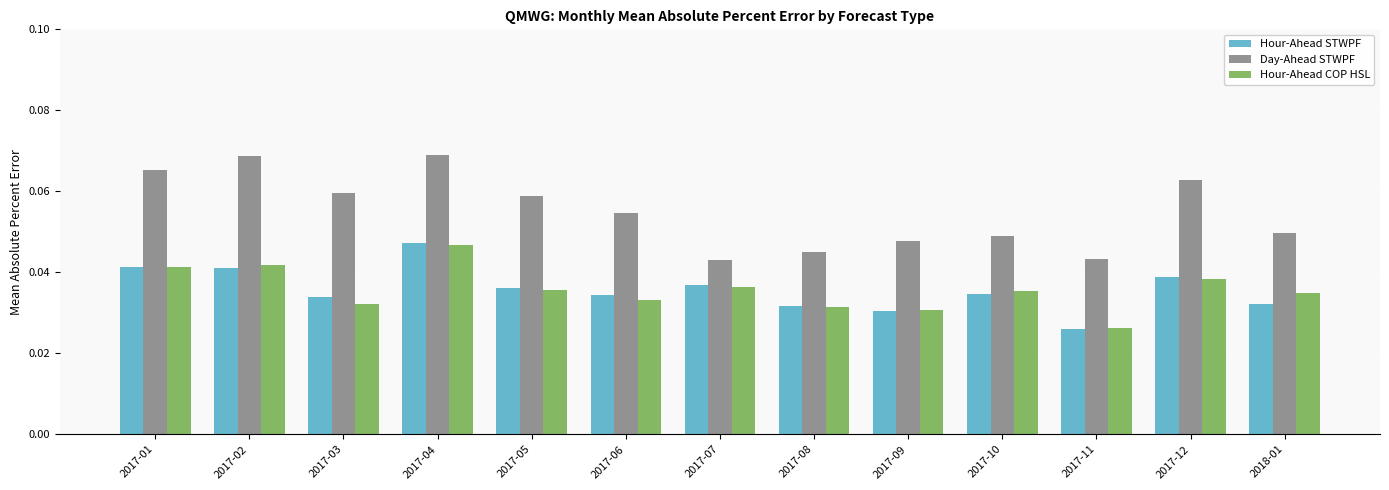

The Hour-Ahead COP HSL series shows 0.1 at 2017-10. True or false?

False